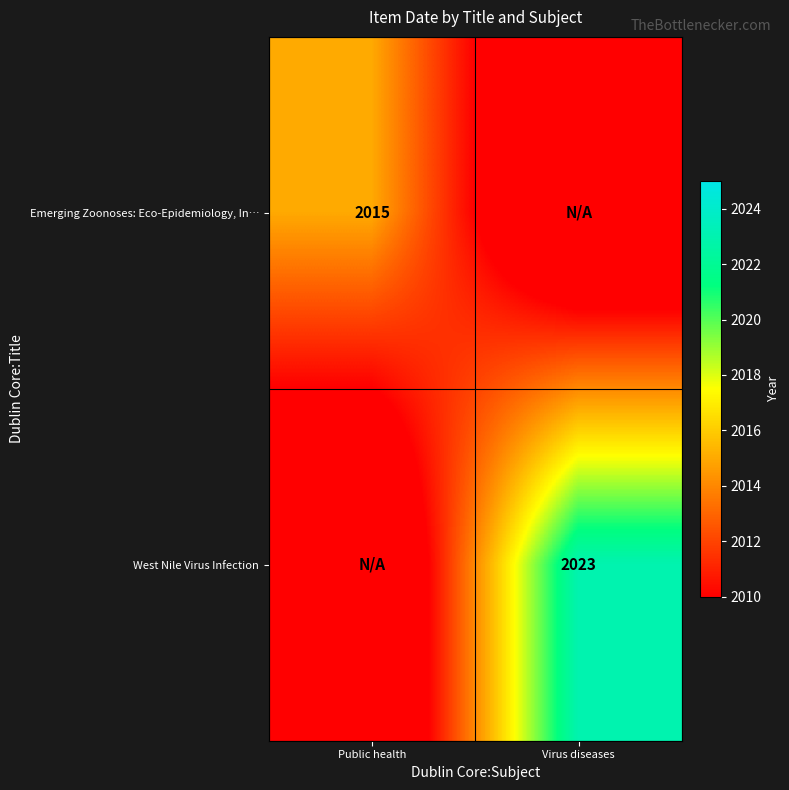

The value of Emerging Zoonoses: Eco-Epidemiology, In… at Public health is 3046. True or false?

False